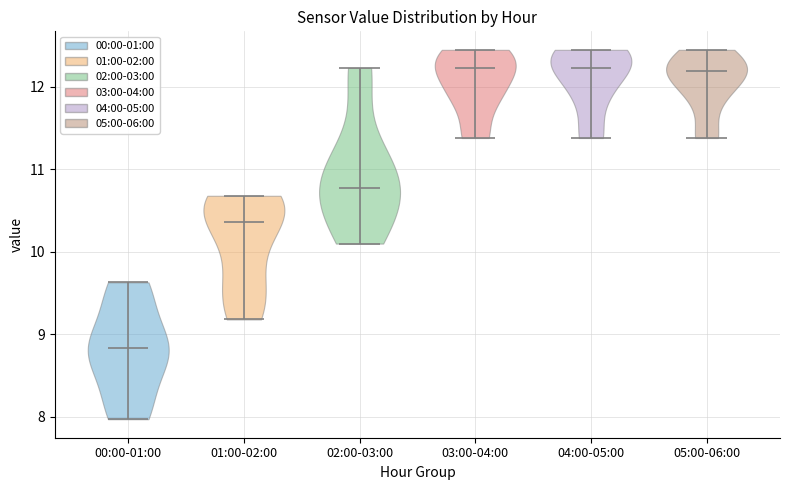

Reading left to right, read every violin against the y-axis: where its median line is, and the lowest and highest points it reaches. The values are not printed on the chart, so give them approximately, as read against the axis.

00:00-01:00: median line 8.8, lowest point 8.0, highest point 9.6
01:00-02:00: median line 10.4, lowest point 9.2, highest point 10.7
02:00-03:00: median line 10.8, lowest point 10.1, highest point 12.2
03:00-04:00: median line 12.2, lowest point 11.4, highest point 12.5
04:00-05:00: median line 12.2, lowest point 11.4, highest point 12.5
05:00-06:00: median line 12.2, lowest point 11.4, highest point 12.5